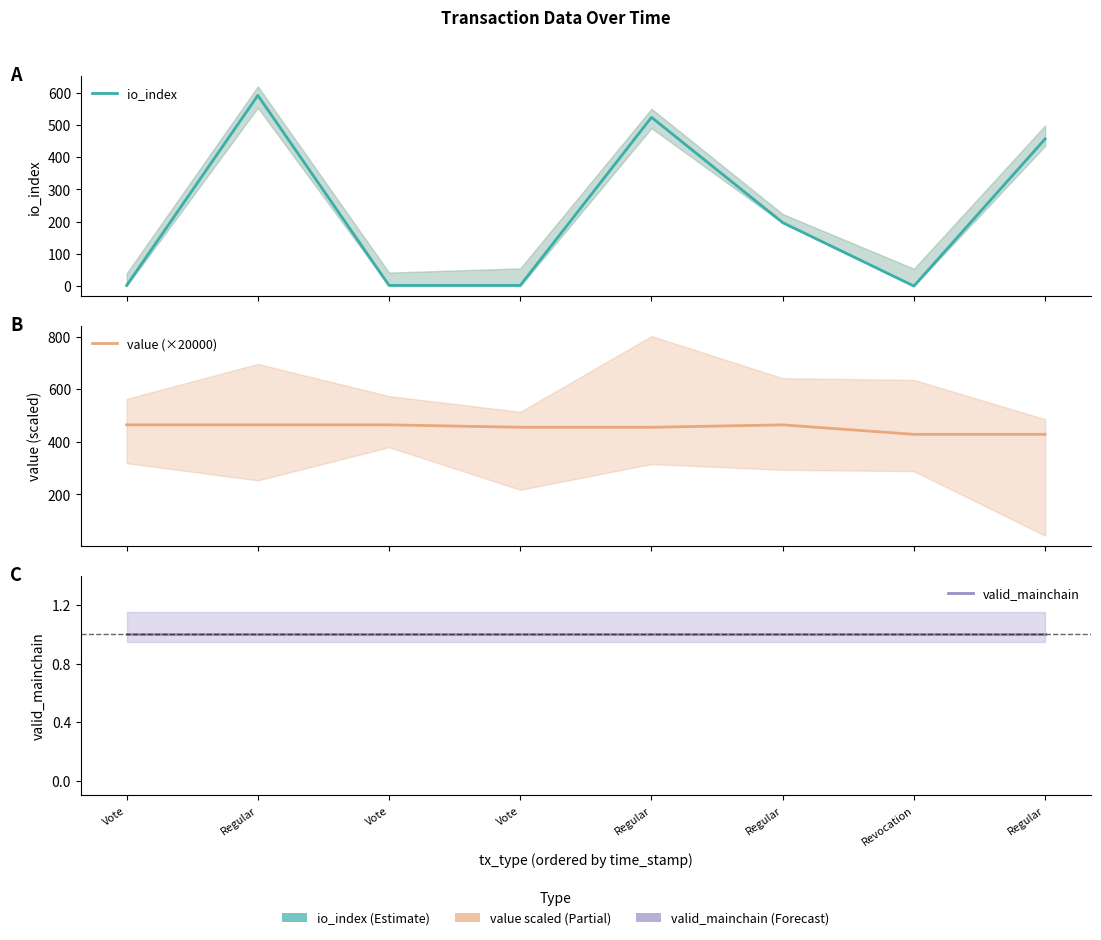

Which category has the highest value across all series?

Regular